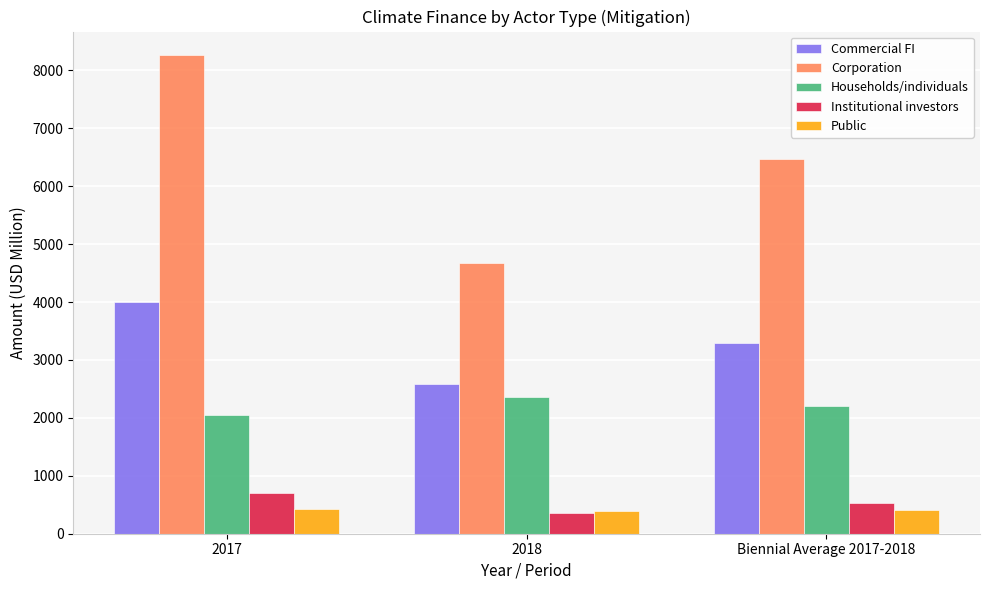

What is the average value of the Households/individuals series?

2212.8